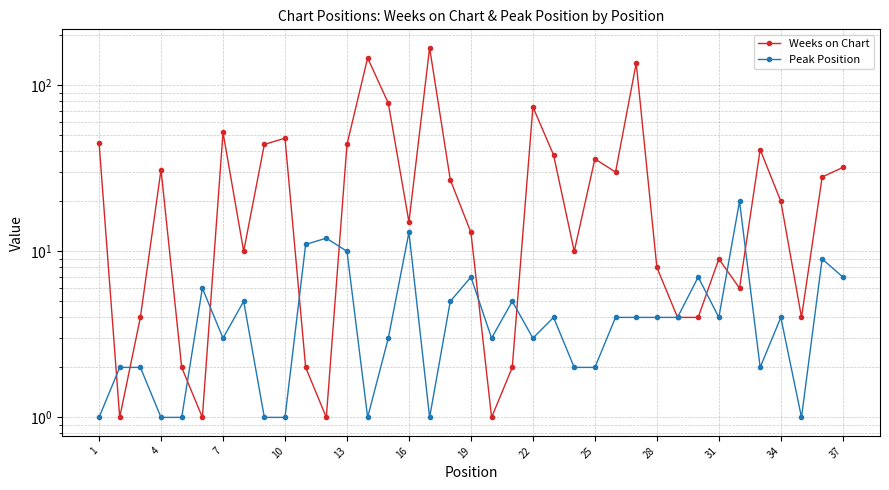

Reading left to right, transcribe all the data shown in this chart.

Weeks on Chart: 45	1	4	31	2	1	52	10	44	48	2	1	44	146	78	15	168	27	13	1	2	74	38	10	36	30	136	8	4	4	9	6	41	20	4	28	32
Peak Position: 1	2	2	1	1	6	3	5	1	1	11	12	10	1	3	13	1	5	7	3	5	3	4	2	2	4	4	4	4	7	4	20	2	4	1	9	7